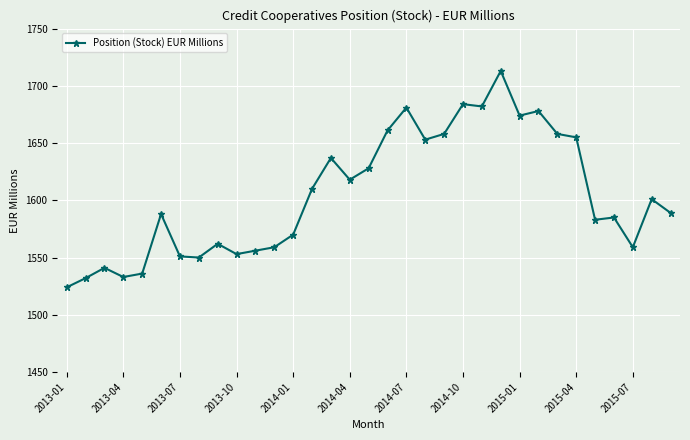

What is the average value?

1605